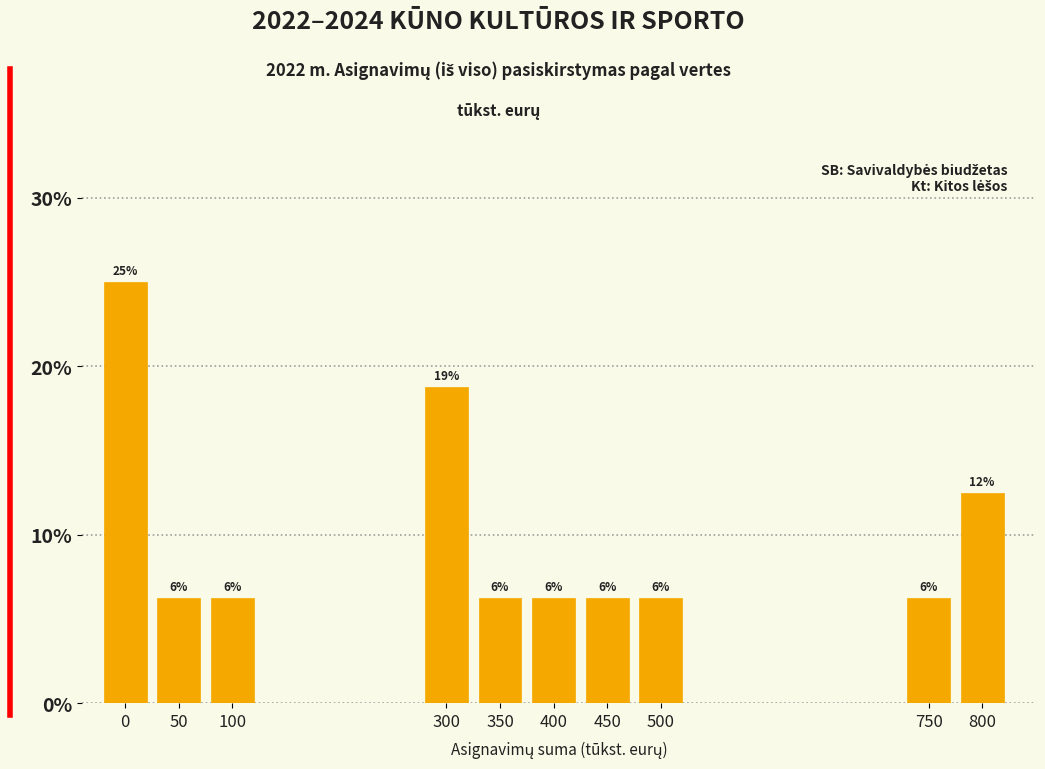

How many bars are there in total?

10